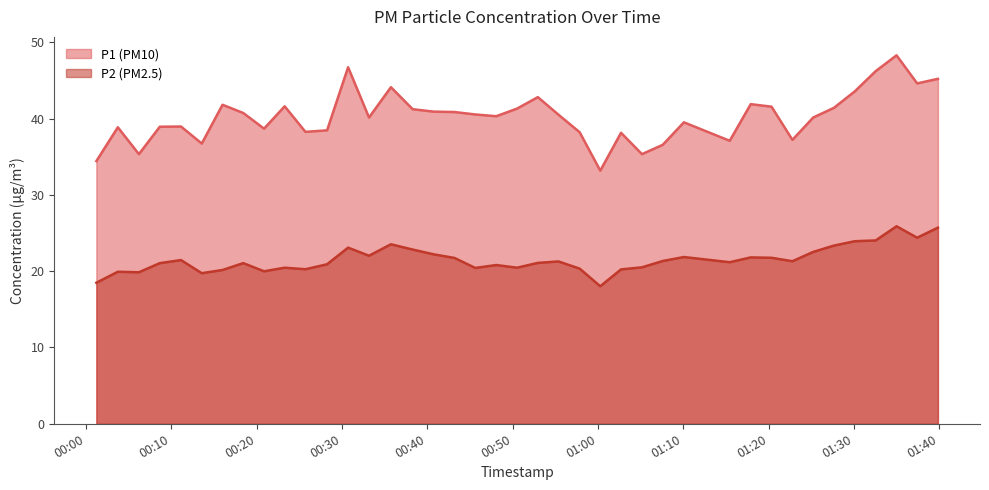

True or false: P2 and P1 intersect in this chart.

False